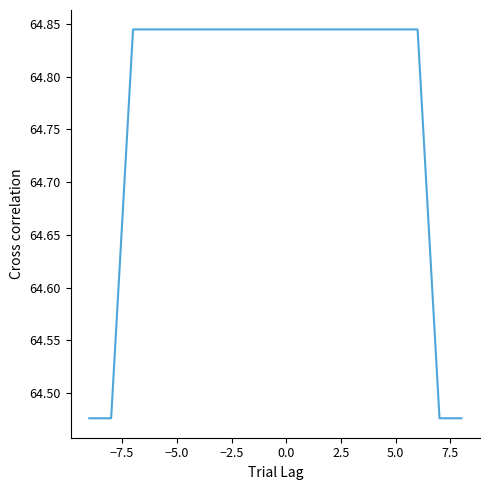

Is this an area chart (filled region under the line)?

No